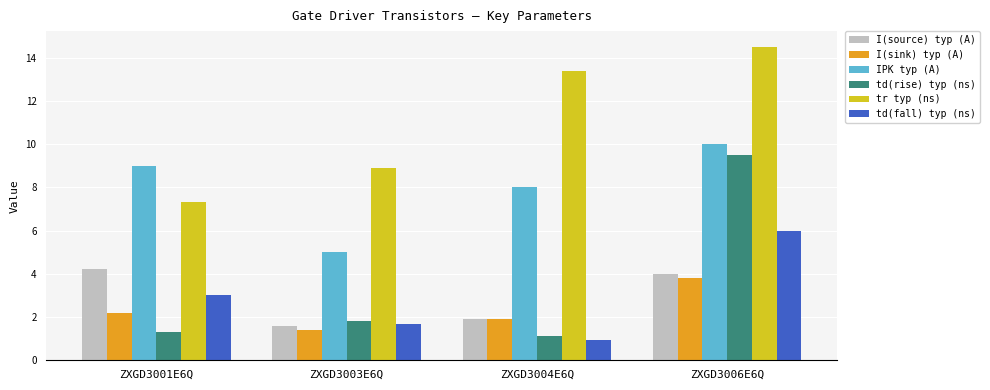

What is the greatest value displayed?

14.5